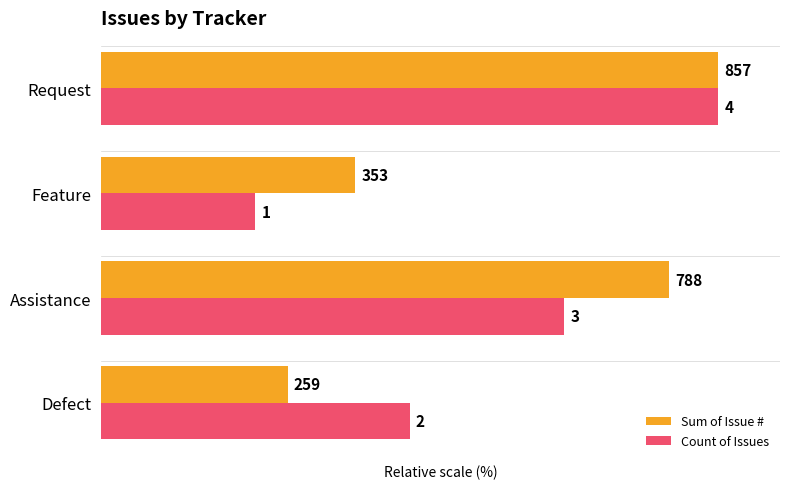

What are all the series names shown in the legend?

Sum of Issue #, Count of Issues